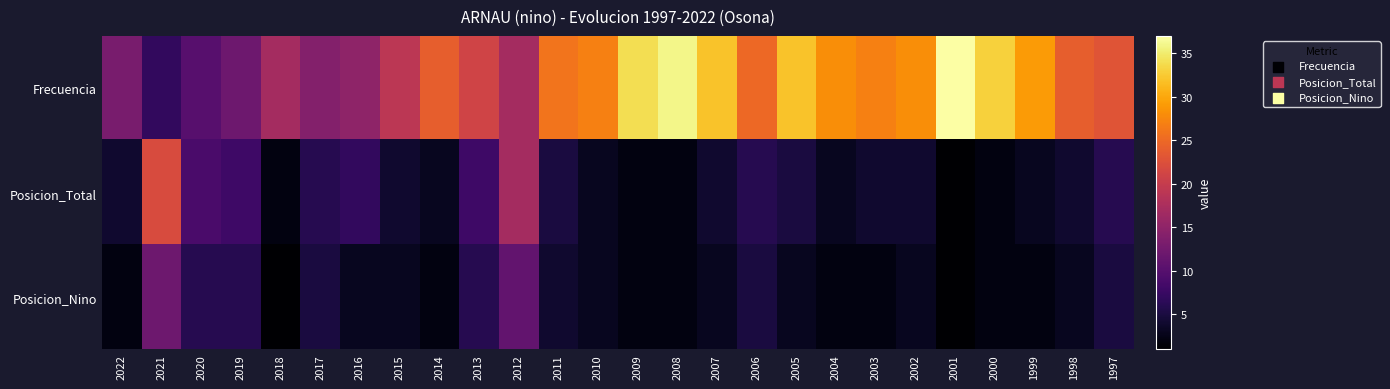

At which category is the sum across all series the highest?

2012